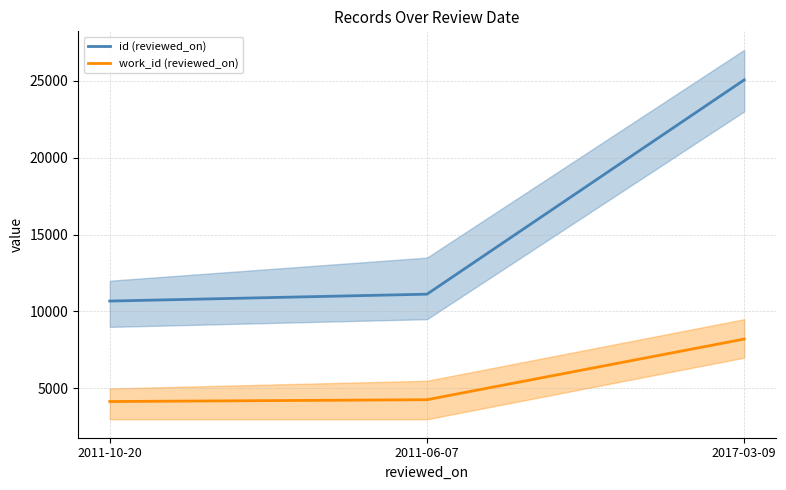

Is the value of work_id (reviewed_on) at 2011-06-07 greater than the value of id (reviewed_on) at 2011-06-07?

No